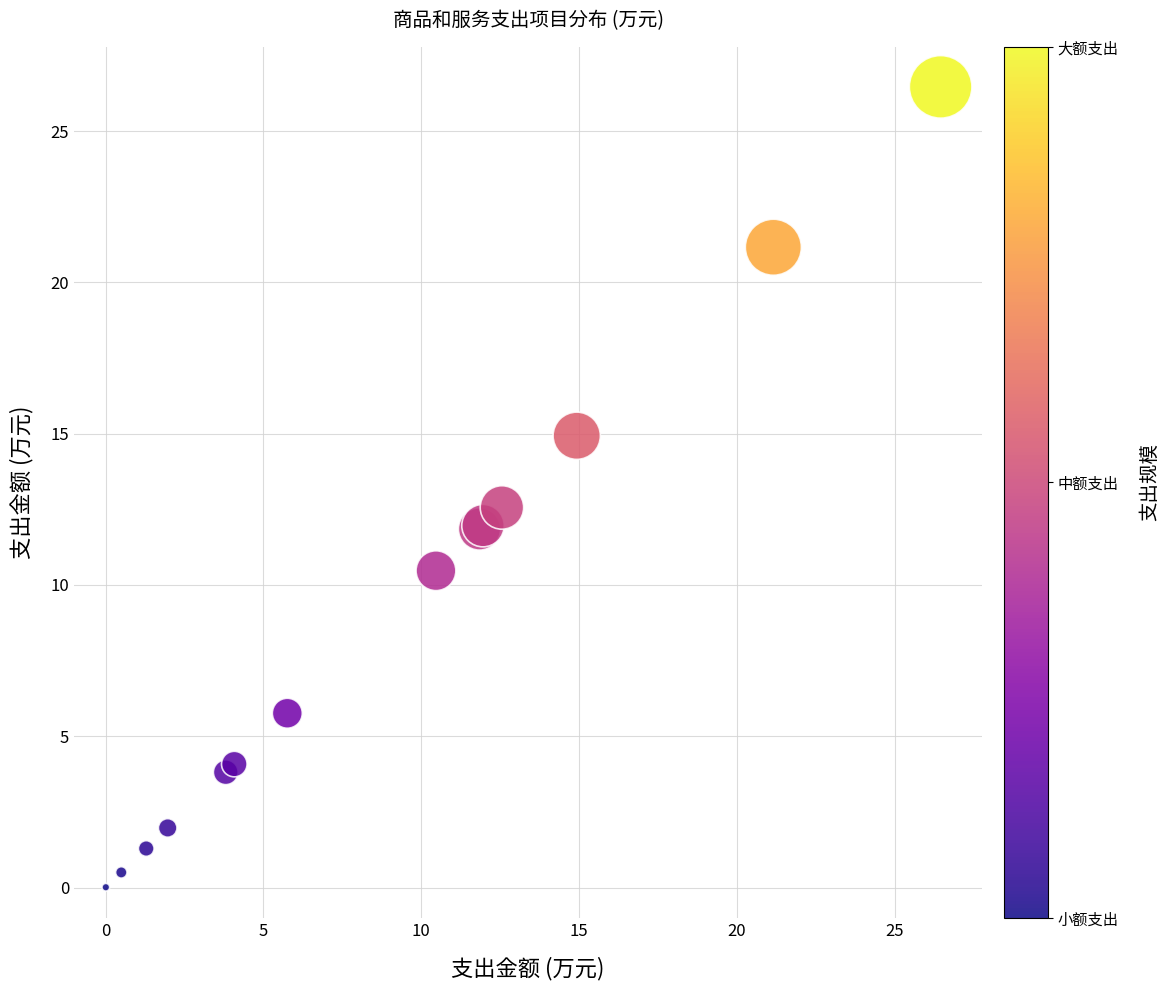

What Y value in the scatter plot is closest to 13?

12.6